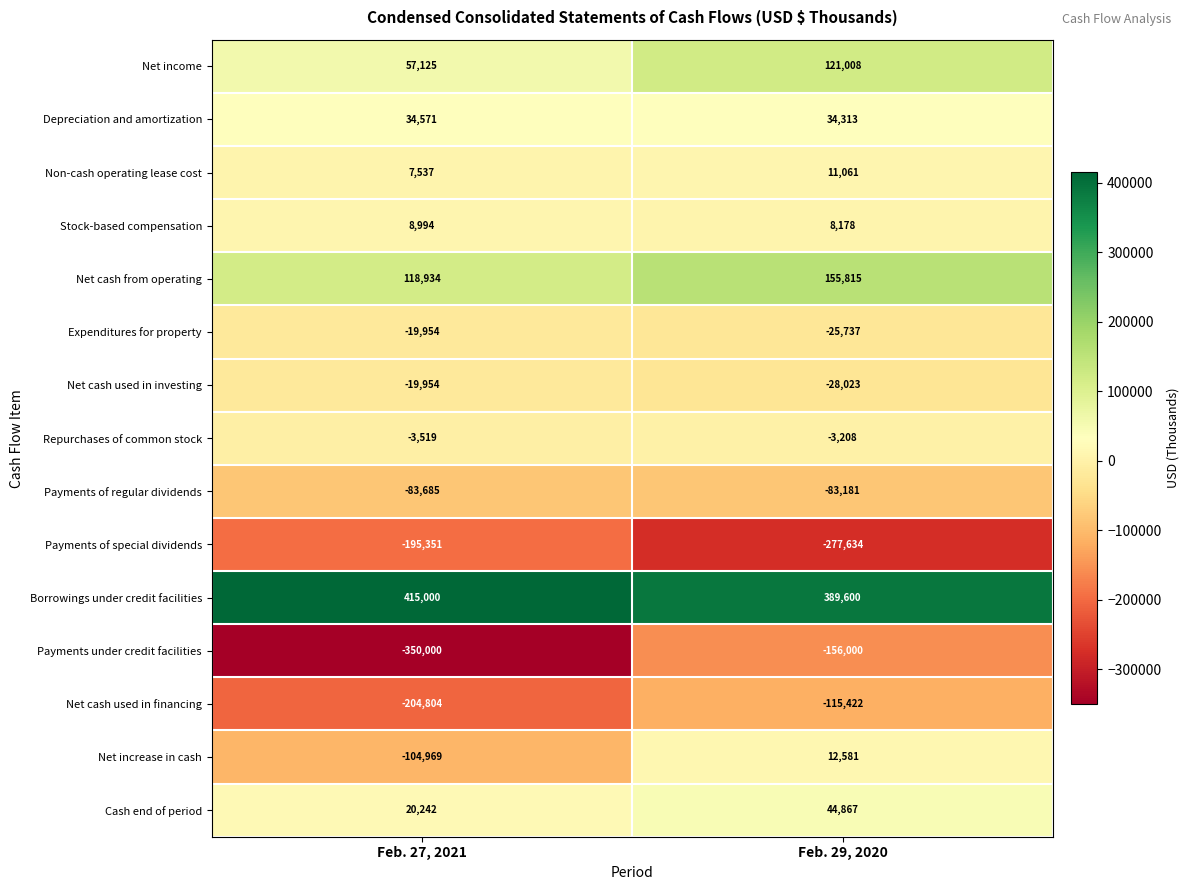

What is the difference between the highest and lowest values at Feb. 29, 2020?

667234